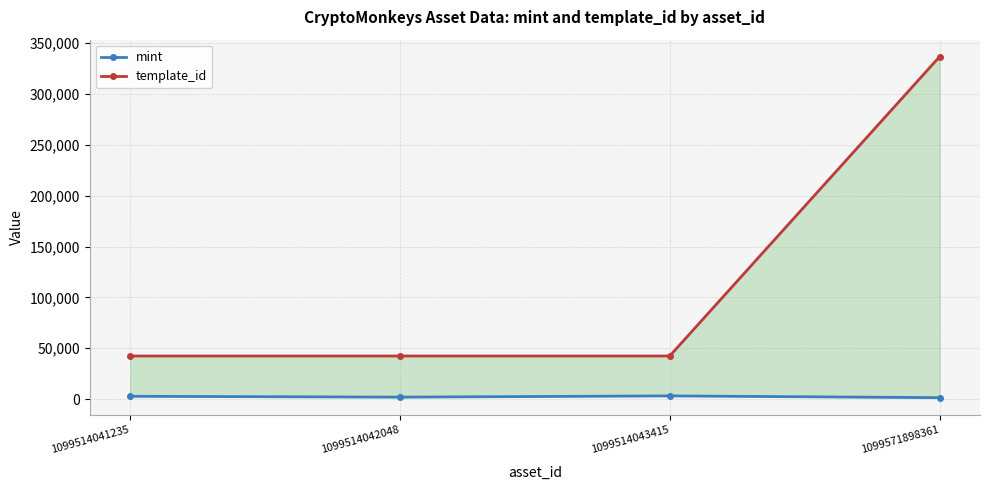

Which series has the widest spread of values?

template_id